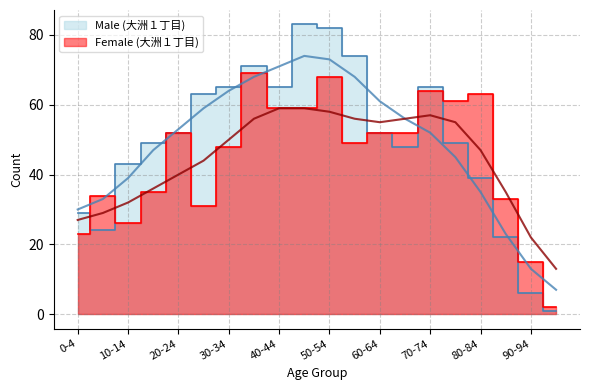

Where is the first local maximum for Male (大洲１丁目)?

35-39